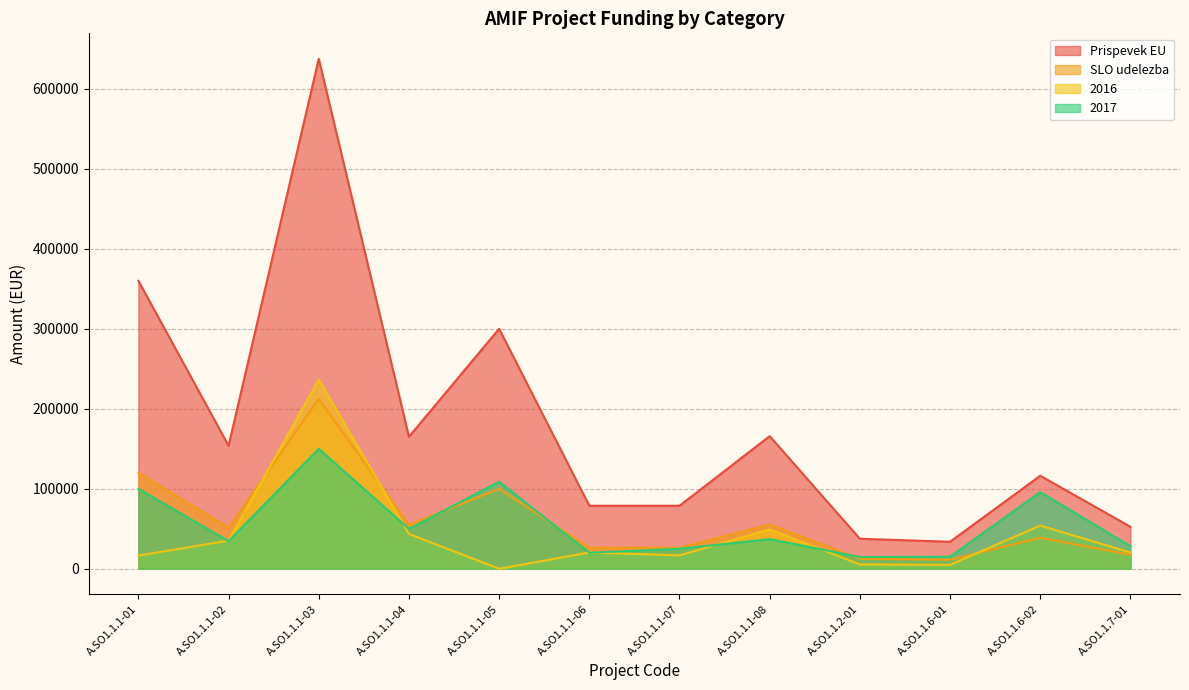

The value of 2016 at A.SO1.1.7-01 is 5565.3. True or false?

False